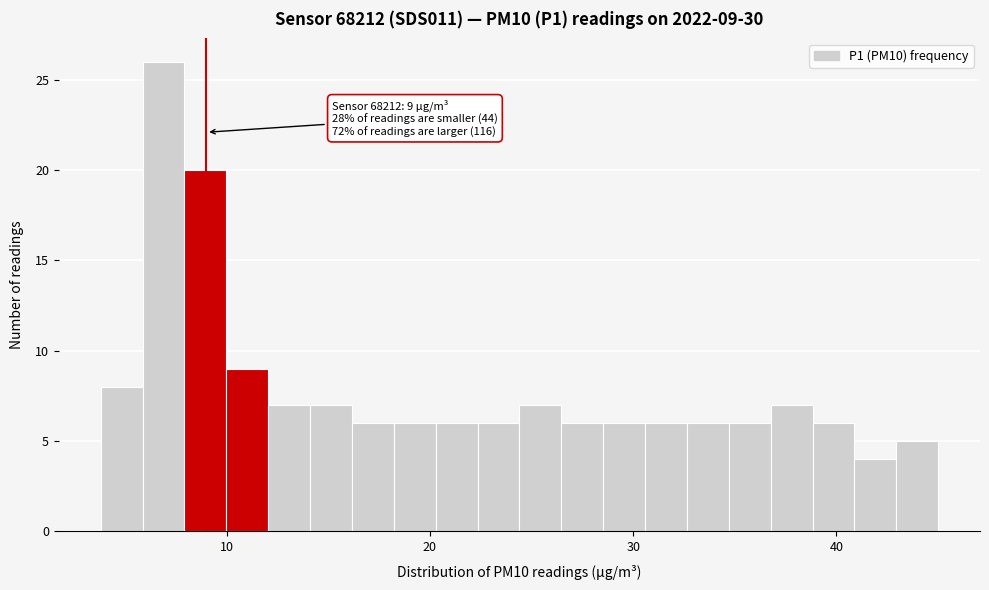

Read against the x-axis, roughly where is the centre of the tallest bar?

7